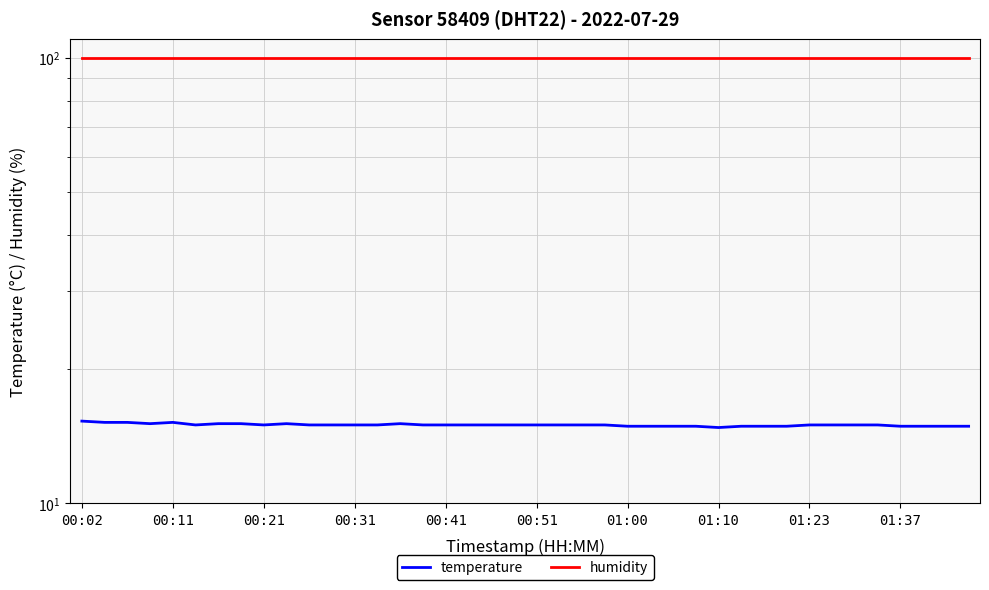

Which series changed the most between 27 and 37?

temperature